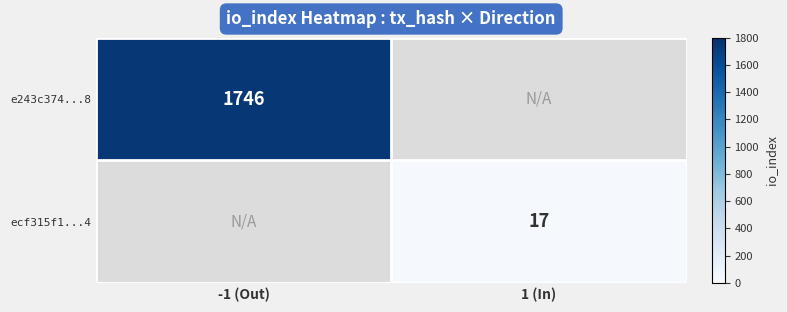

The e243c374...8 series shows 3067.7 at -1 (Out). True or false?

False